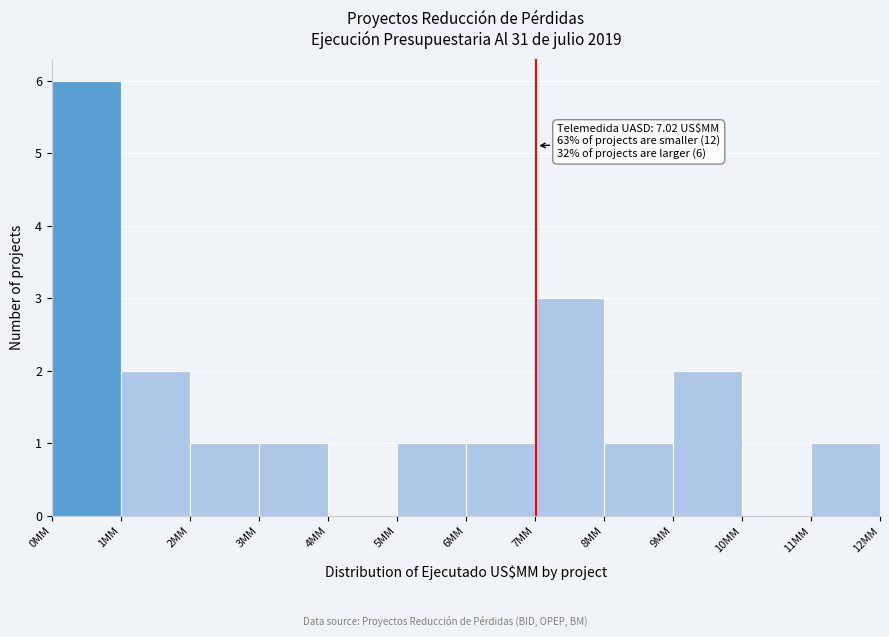

Over which range of the x-axis is the bar tallest?

0 to 1